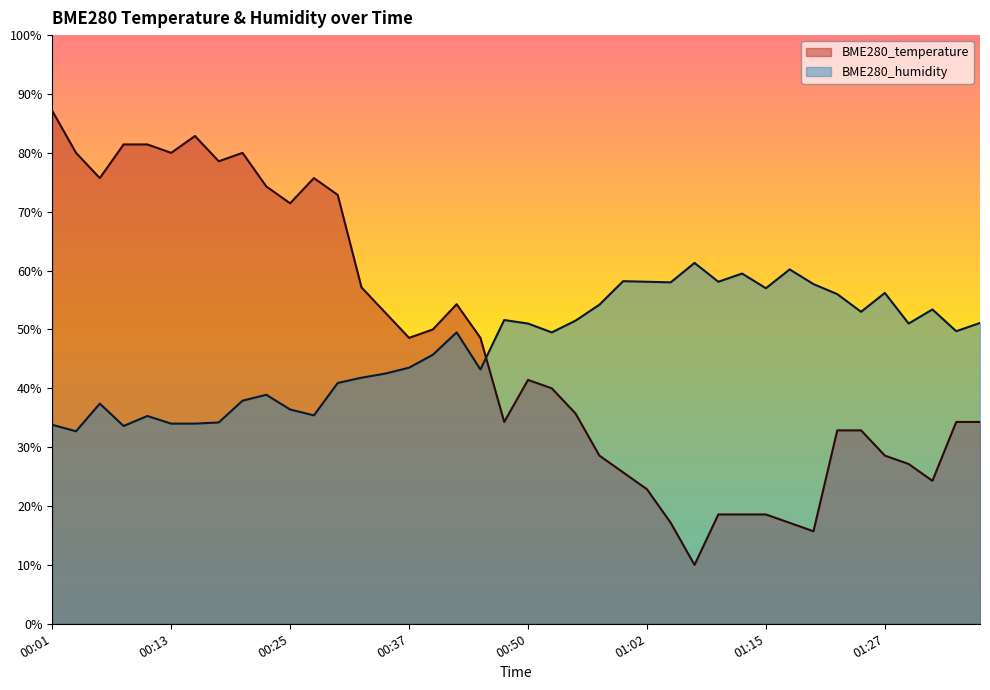

After their last crossing, which series has the higher values: BME280_humidity or BME280_temperature?

BME280_humidity